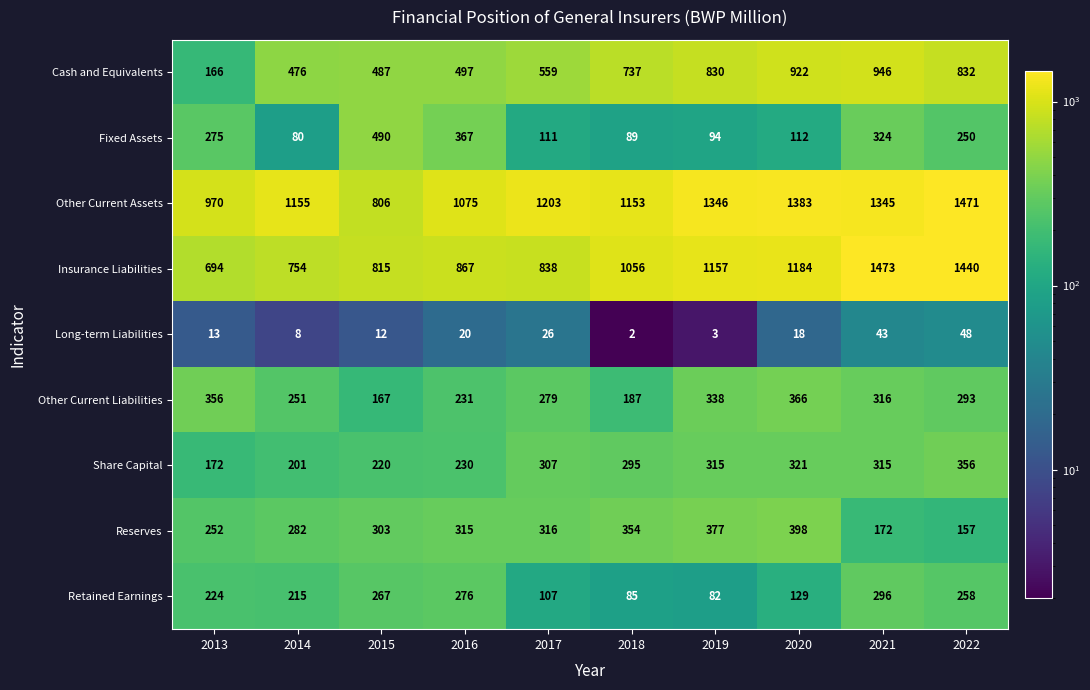

The Other Current Liabilities series shows 411 at 2022. True or false?

False